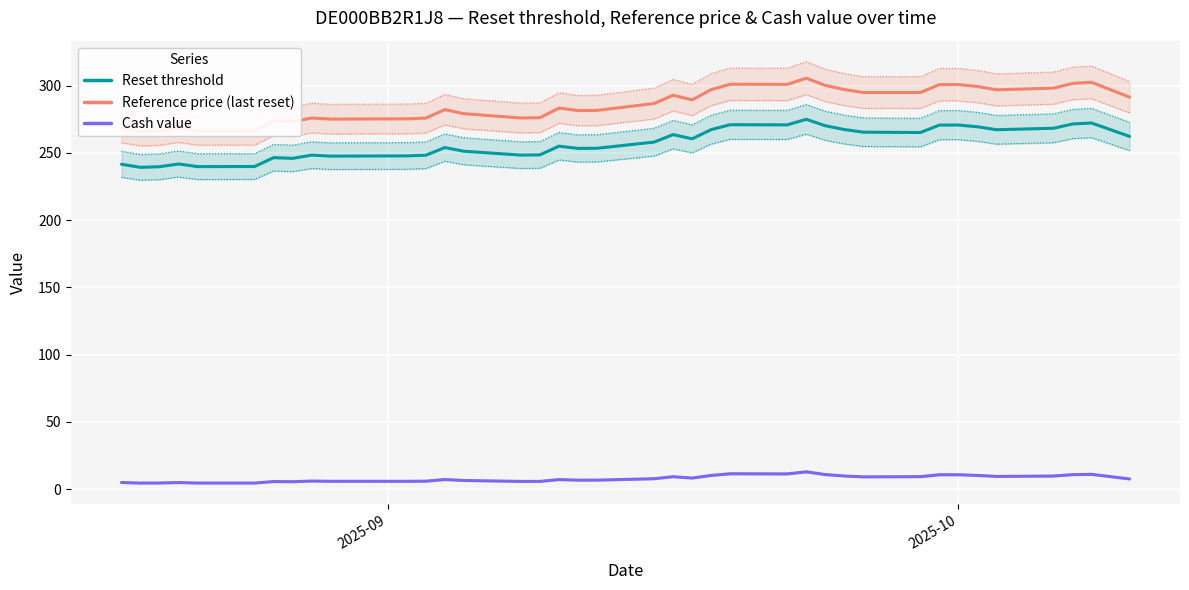

True or false: Reset threshold and Cash value cross at least once.

False